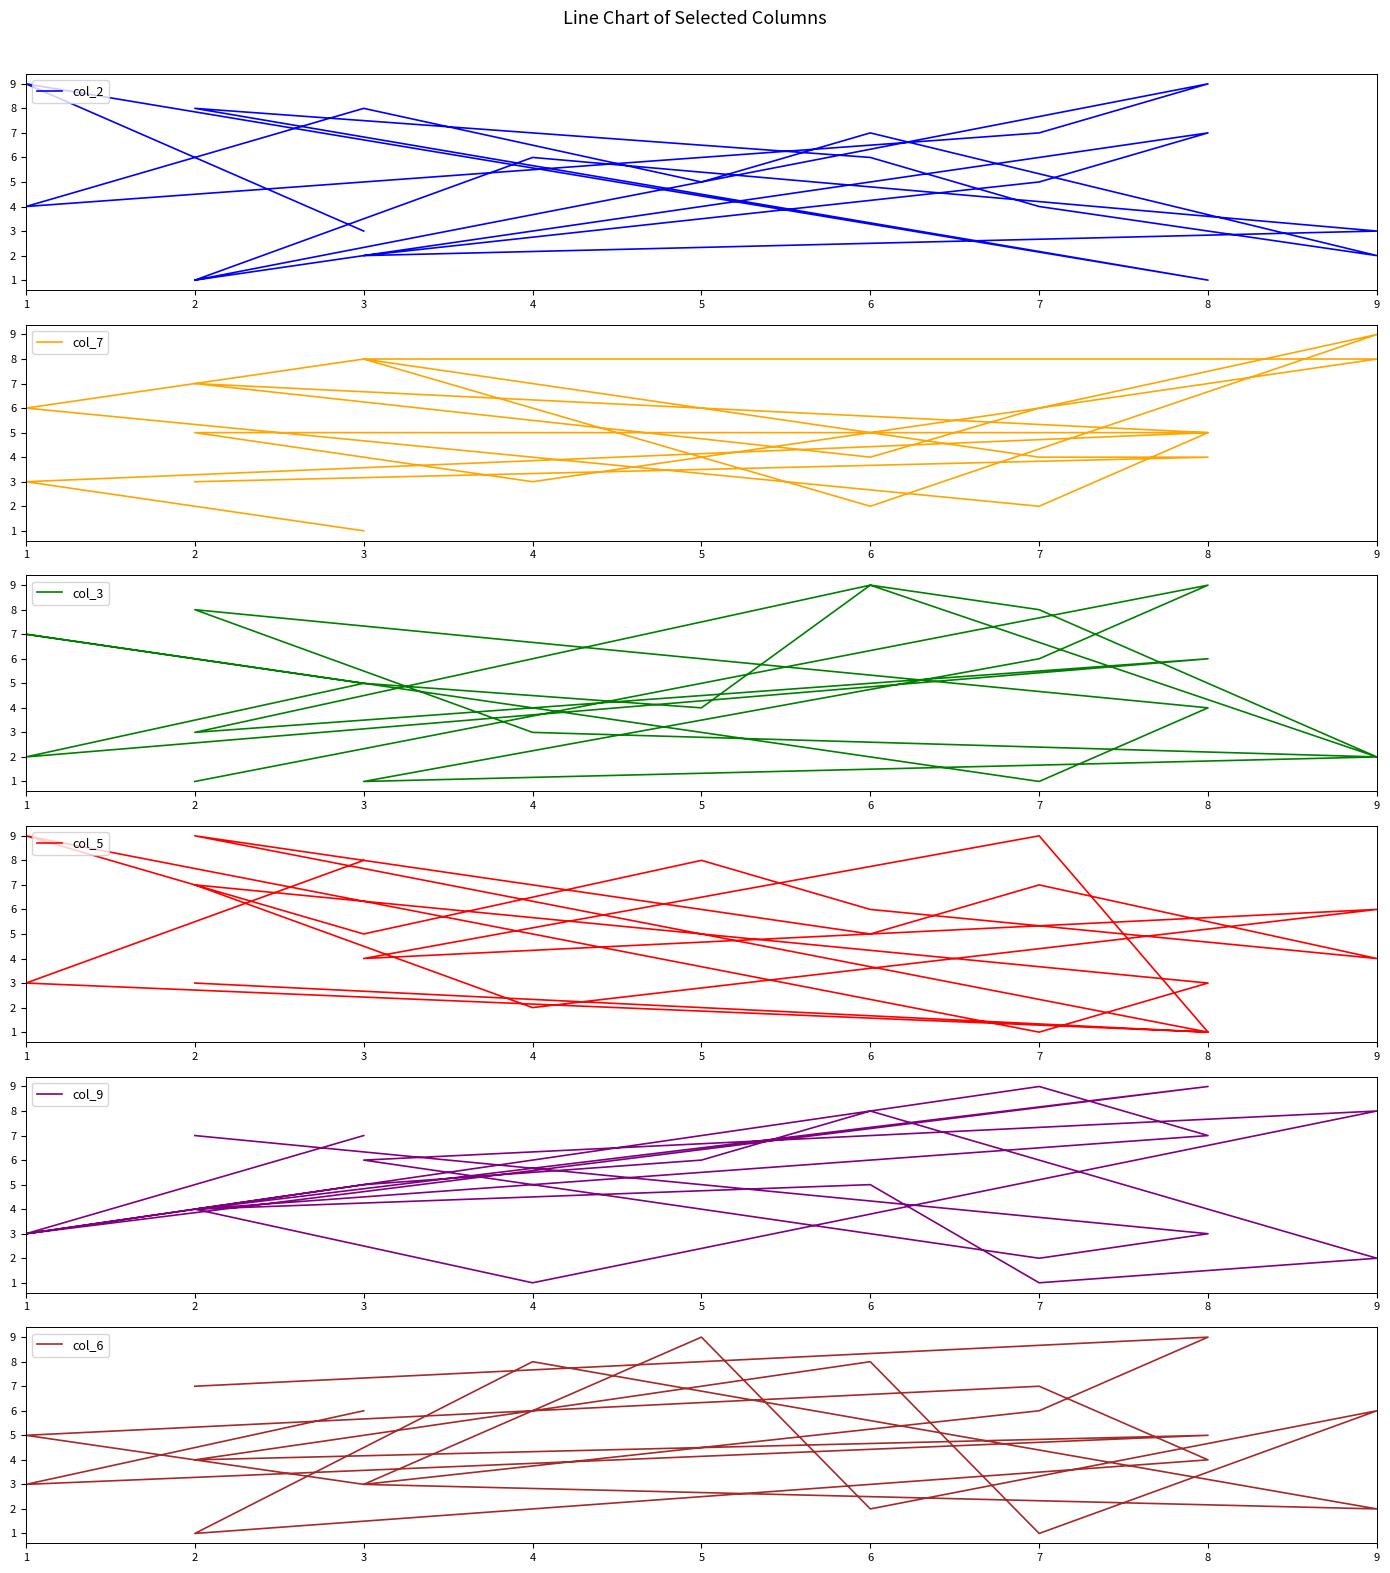

Which series has the widest spread of values?

col_2